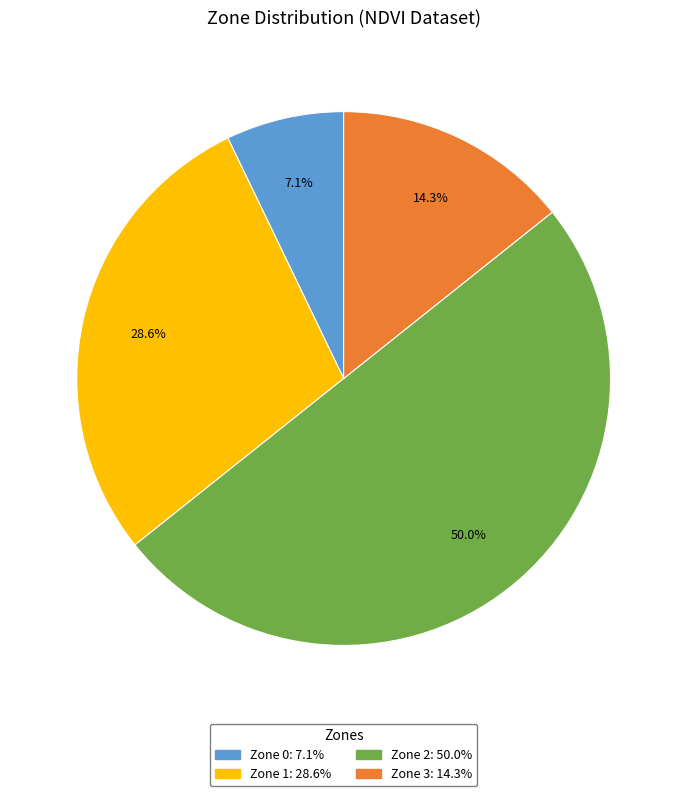

To the nearest percent, what portion does Zone 2 represent?

50%